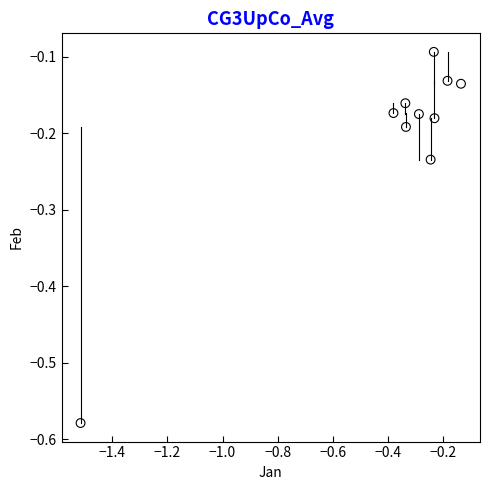

What is the range of Y values (max minus min)?

0.5